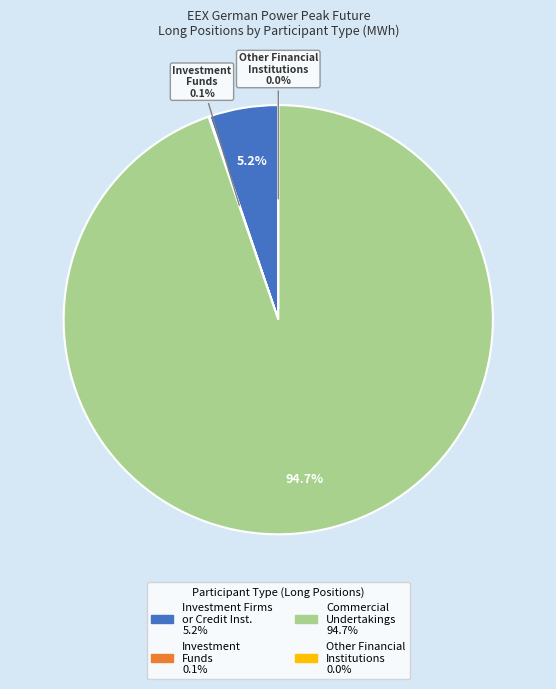

Do Investment Firms or credit institutions and Other Financial Institutions together represent more than half of the pie?

No